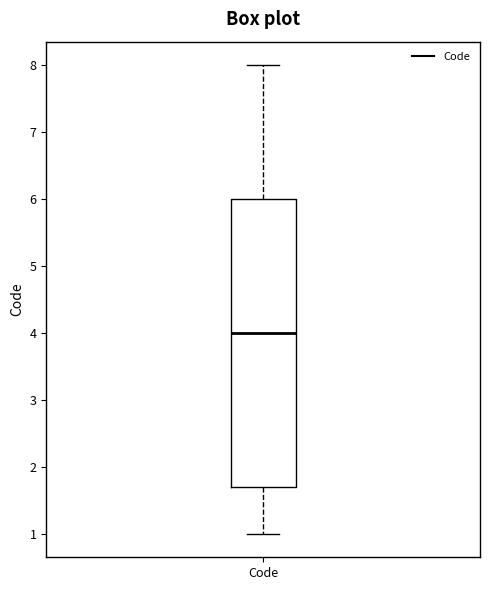

Where does the lower whisker of the box for Code end on the y-axis? The values are not printed on the chart, so give them approximately, as read against the axis.

1.0